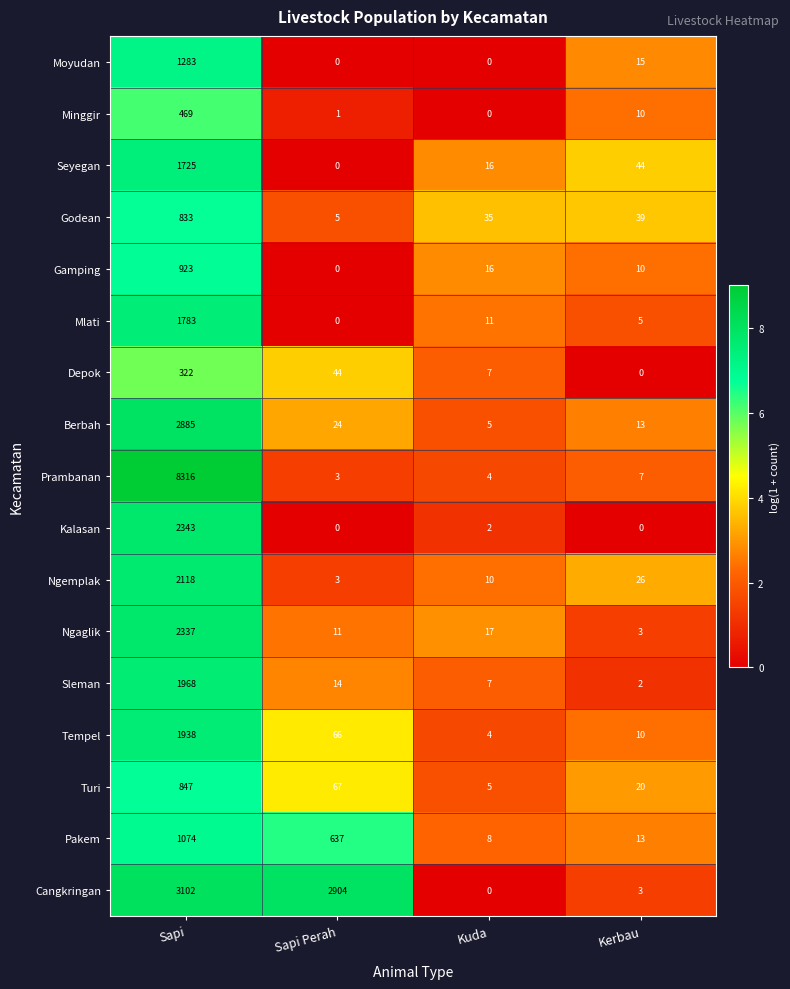

What is the difference between the highest and lowest values at Sapi?

7994